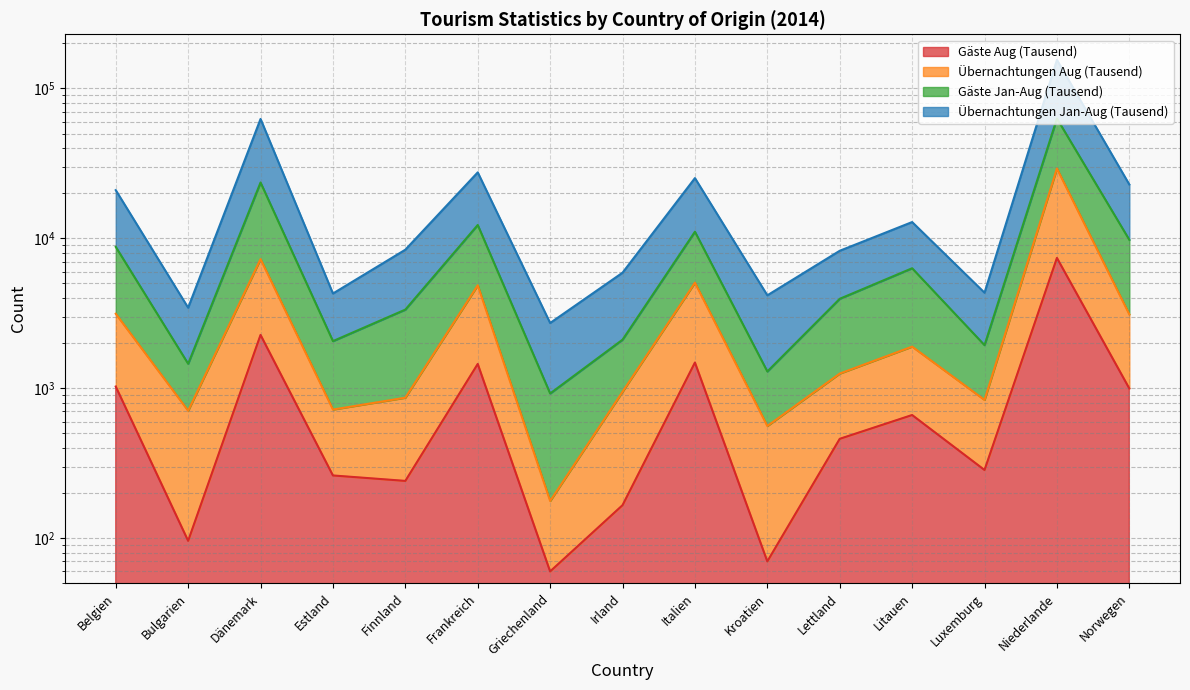

True or false: Übernachtungen Aug (Tausend) has a value of 177 at Griechenland.

True